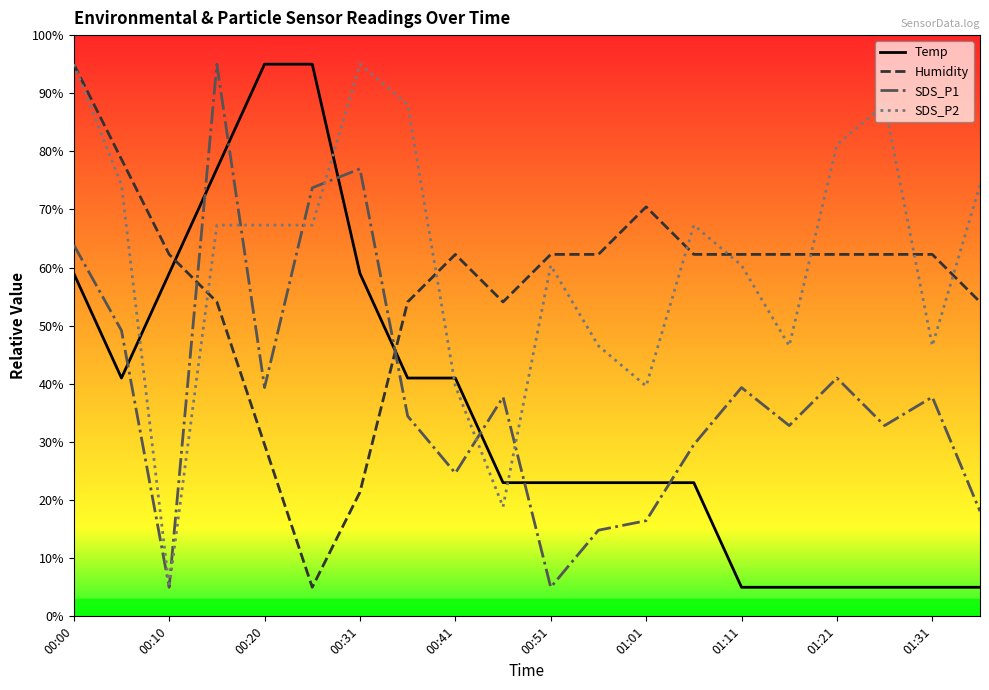

How many categories are shown in the chart?

20